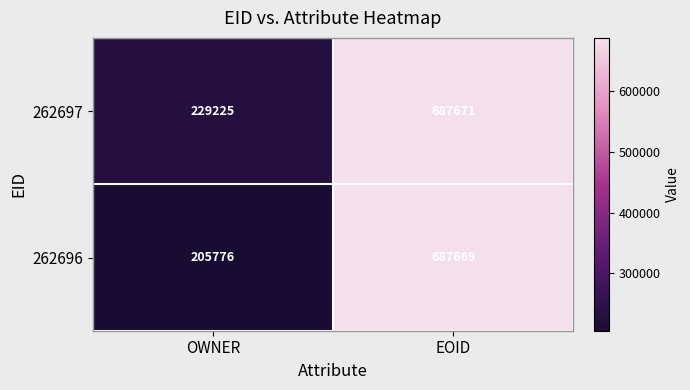

Rank the series at EOID from highest to lowest value.

262697, 262696